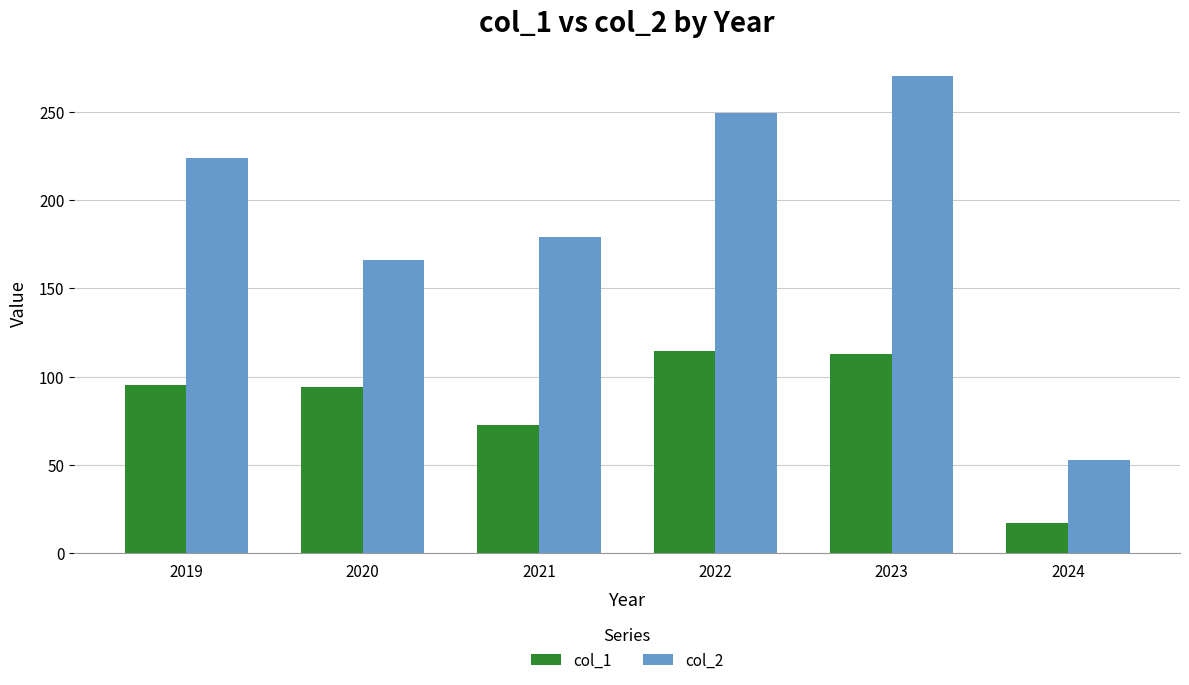

The value of col_1 at 2022 is 114.5. True or false?

True